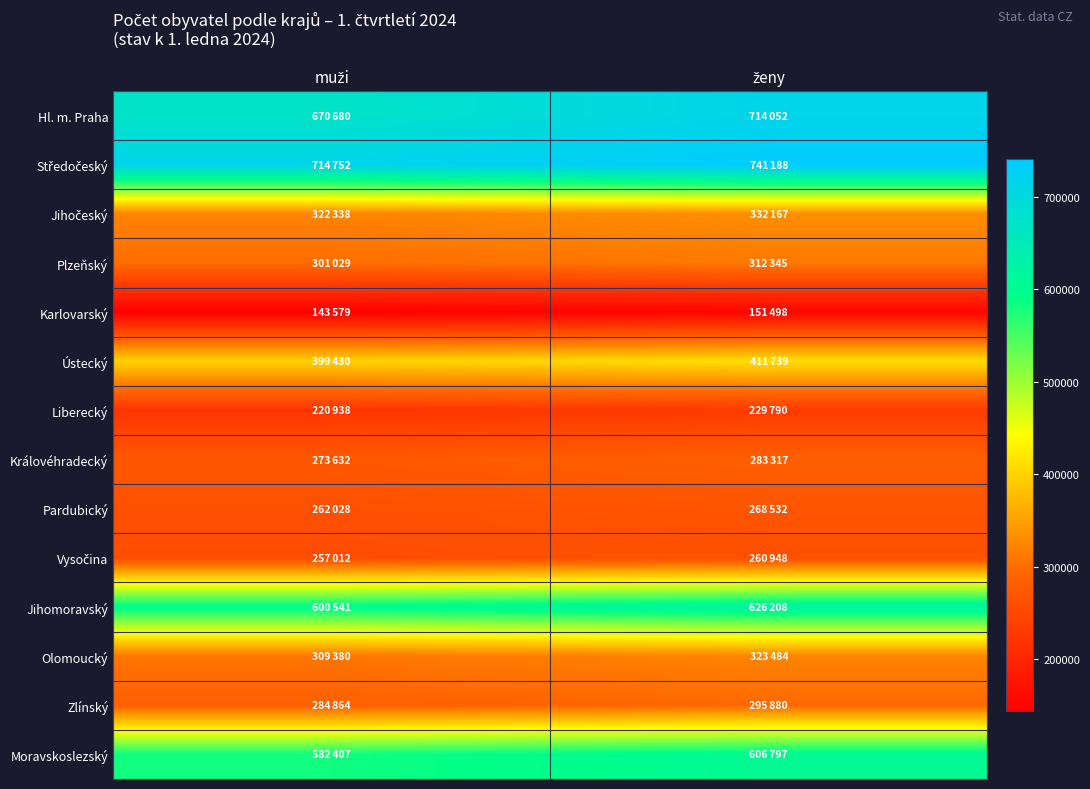

Which category has the lowest value across all series?

muži